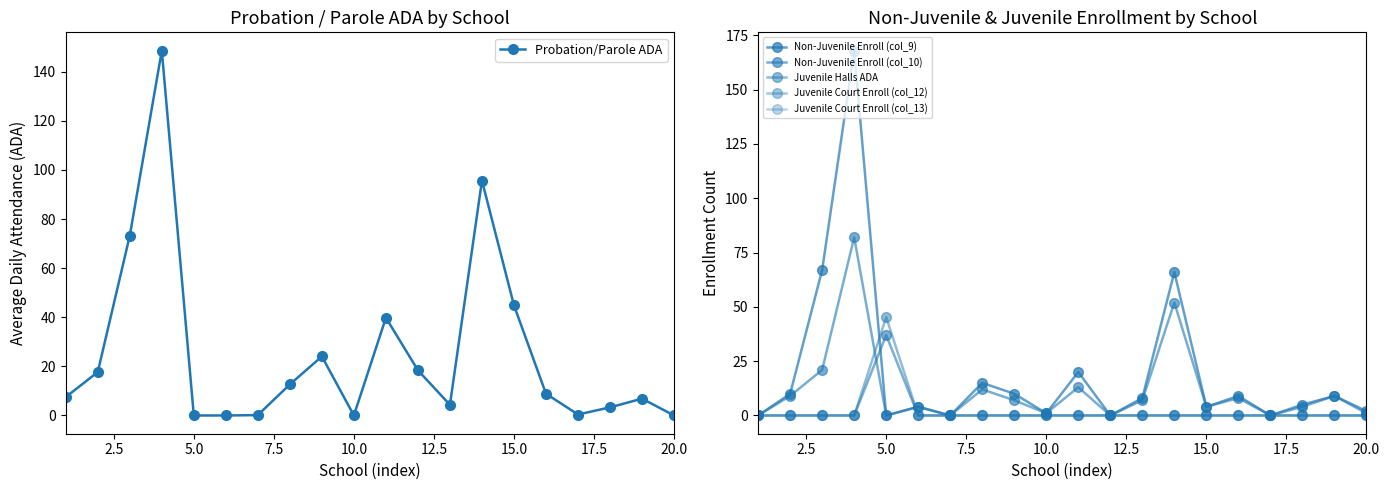

What is the maximum value for Probation/Parole ADA?

148.6